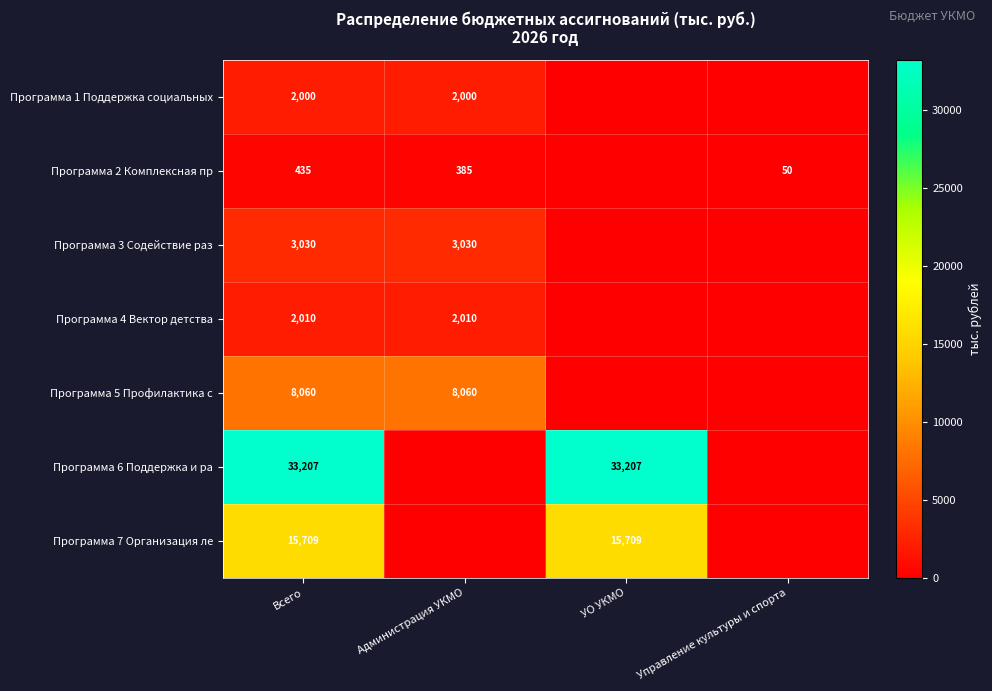

The value of Программа 4 Вектор детства at Всего is 2010. True or false?

True